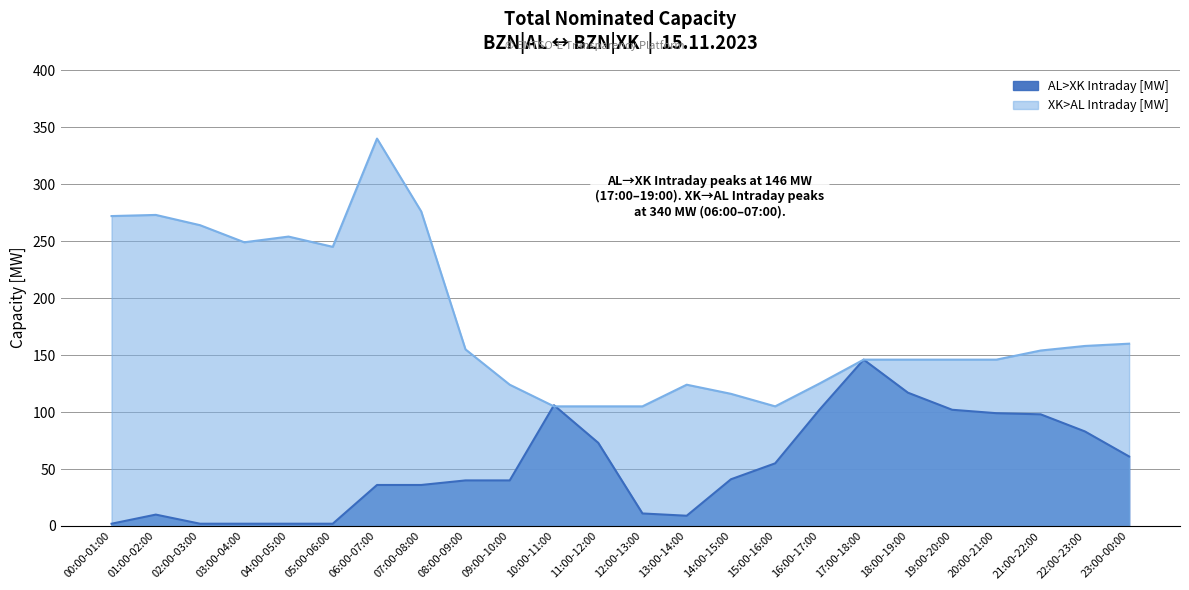

Reading right to left, what are all the values shown in this chart?

AL>XK Intraday [MW]: 23:00-00:00=61	22:00-23:00=83	21:00-22:00=98	20:00-21:00=99	19:00-20:00=102	18:00-19:00=117	17:00-18:00=146	16:00-17:00=102	15:00-16:00=55	14:00-15:00=41	13:00-14:00=9	12:00-13:00=11	11:00-12:00=73	10:00-11:00=106	09:00-10:00=40	08:00-09:00=40	07:00-08:00=36	06:00-07:00=36	05:00-06:00=2	04:00-05:00=2	03:00-04:00=2	02:00-03:00=2	01:00-02:00=10	00:00-01:00=2
XK>AL Intraday [MW]: 23:00-00:00=160	22:00-23:00=158	21:00-22:00=154	20:00-21:00=146	19:00-20:00=146	18:00-19:00=146	17:00-18:00=146	16:00-17:00=125	15:00-16:00=105	14:00-15:00=116	13:00-14:00=124	12:00-13:00=105	11:00-12:00=105	10:00-11:00=105	09:00-10:00=124	08:00-09:00=155	07:00-08:00=276	06:00-07:00=340	05:00-06:00=245	04:00-05:00=254	03:00-04:00=249	02:00-03:00=264	01:00-02:00=273	00:00-01:00=272